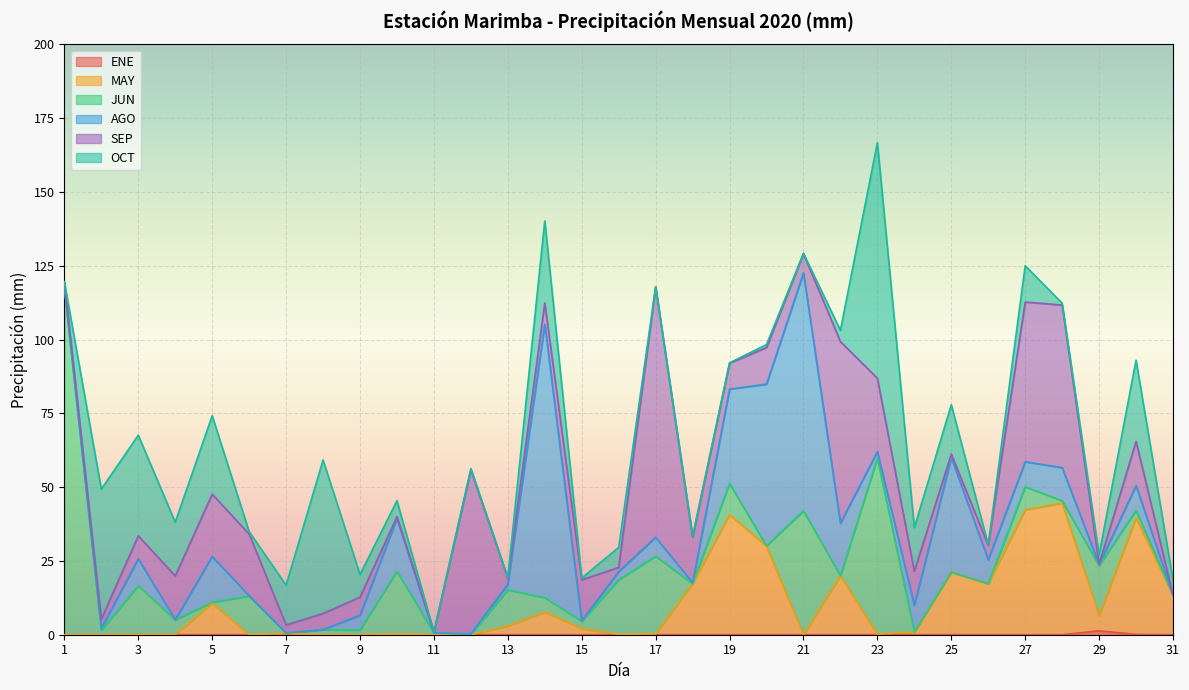

Reading left to right, list all the values displayed in this chart.

ENE: 1=0.0	2=0.0	3=0.0	4=0.0	5=0.0	6=0.0	7=0.0	8=0.0	9=0.0	10=0.0	11=0.0	12=0.0	13=0.0	14=0.0	15=0.0	16=0.0	17=0.0	18=0.0	19=0.0	20=0.0	21=0.0	22=0.0	23=0.0	24=0.0	25=0.0	26=0.0	27=0.0	28=0.0	29=1.3	30=0.1	31=0.0
MAY: 1=0.0	2=0.0	3=0.0	4=0.0	5=10.7	6=0.0	7=0.4	8=0.0	9=0.0	10=0.2	11=0.0	12=0.0	13=3.0	14=7.7	15=2.1	16=0.1	17=0.3	18=17.3	19=40.7	20=30.0	21=0.0	22=20.0	23=0.2	24=0.9	25=21.2	26=17.3	27=42.3	28=44.6	29=5.2	30=39.5	31=13.4
JUN: 1=117.7	2=1.5	3=16.6	4=5.0	5=0.3	6=13.1	7=0.2	8=1.7	9=1.6	10=21.3	11=0.6	12=0.1	13=12.2	14=4.8	15=2.5	16=18.5	17=26.3	18=0.0	19=10.5	20=0.1	21=42.0	22=0.0	23=59.6	24=0.1	25=0.0	26=0.0	27=7.8	28=0.8	29=16.9	30=2.5	31=0.0
AGO: 1=0.0	2=0.7	3=9.1	4=0.1	5=15.5	6=0.1	7=0.0	8=0.0	9=5.0	10=17.9	11=0.0	12=0.2	13=1.9	14=92.7	15=0.1	16=2.8	17=6.4	18=0.3	19=32.0	20=54.8	21=80.6	22=17.8	23=2.2	24=9.0	25=38.8	26=8.1	27=8.5	28=11.2	29=0.4	30=8.4	31=0.0
SEP: 1=1.9	2=3.1	3=7.8	4=14.8	5=21.1	6=20.9	7=2.7	8=5.5	9=6.1	10=0.6	11=0.3	12=55.6	13=2.0	14=7.2	15=13.9	16=1.4	17=84.8	18=15.4	19=8.8	20=12.4	21=6.5	22=61.5	23=24.9	24=11.5	25=1.2	26=4.9	27=54.1	28=55.1	29=0.1	30=15.0	31=0.0
OCT: 1=0.0	2=44.0	3=34.1	4=18.2	5=26.6	6=0.8	7=13.5	8=52.0	9=7.7	10=5.4	11=0.1	12=0.4	13=0.3	14=27.8	15=0.6	16=6.8	17=0.1	18=0.4	19=0.1	20=1.0	21=0.1	22=3.8	23=79.8	24=14.8	25=16.7	26=0.2	27=12.3	28=0.6	29=3.2	30=27.5	31=5.0